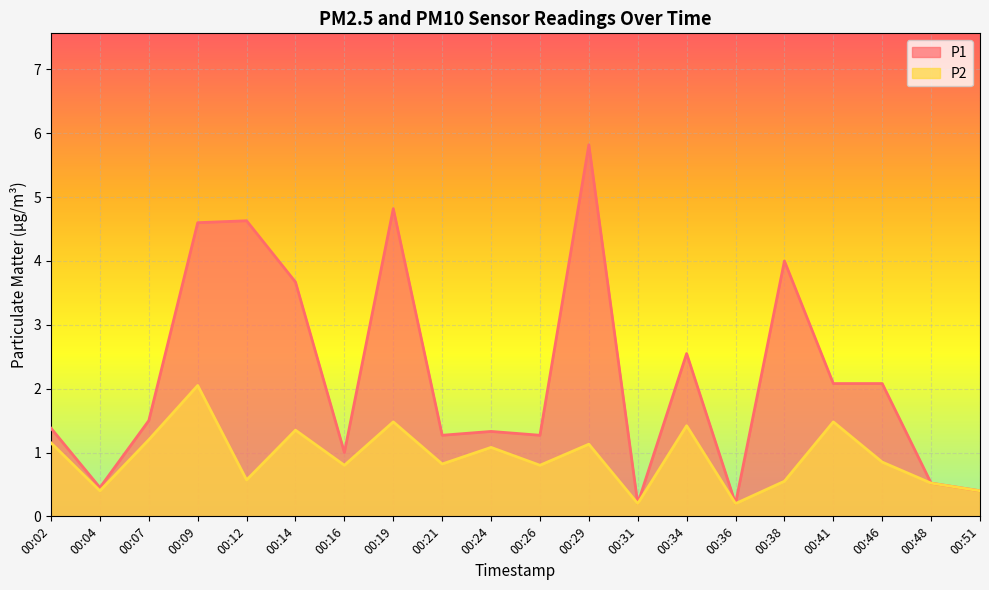

Which series has the largest total across all categories?

P1